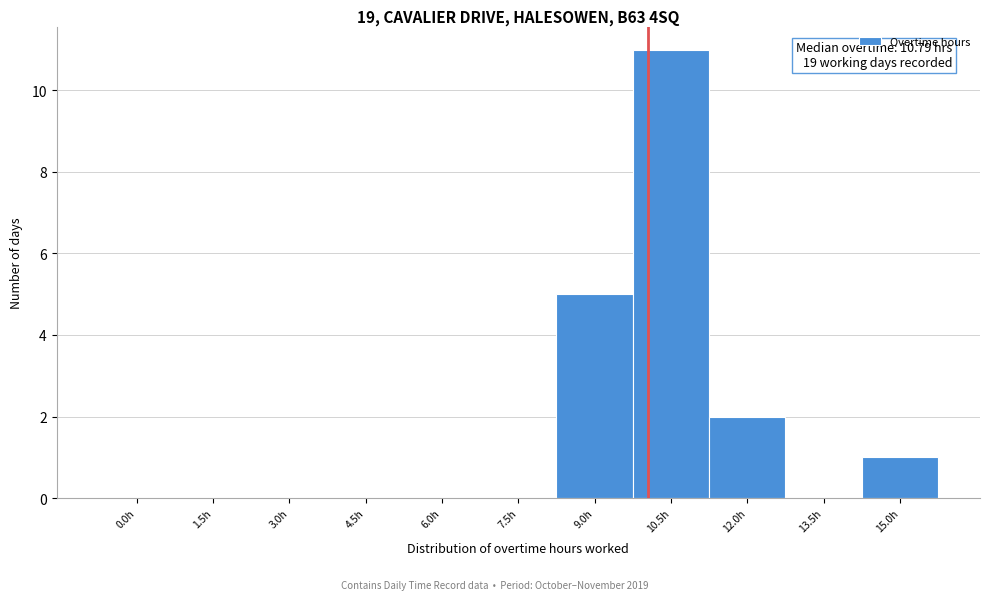

Reading right to left, what are all the values shown in this chart?

15.0h=1	13.5h=0	12.0h=2	10.5h=11	9.0h=5	7.5h=0	6.0h=0	4.5h=0	3.0h=0	1.5h=0	0.0h=0